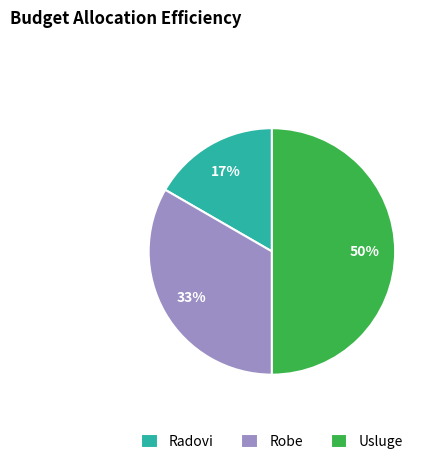

To the nearest percent, what is the combined percentage of Robe and Radovi?

50%